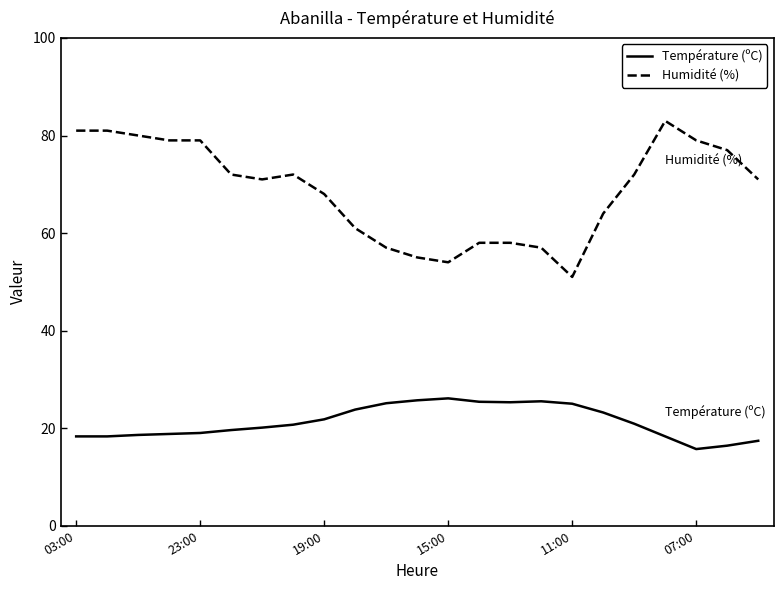

True or false: Température (ºC) and Humidité (%) intersect in this chart.

False